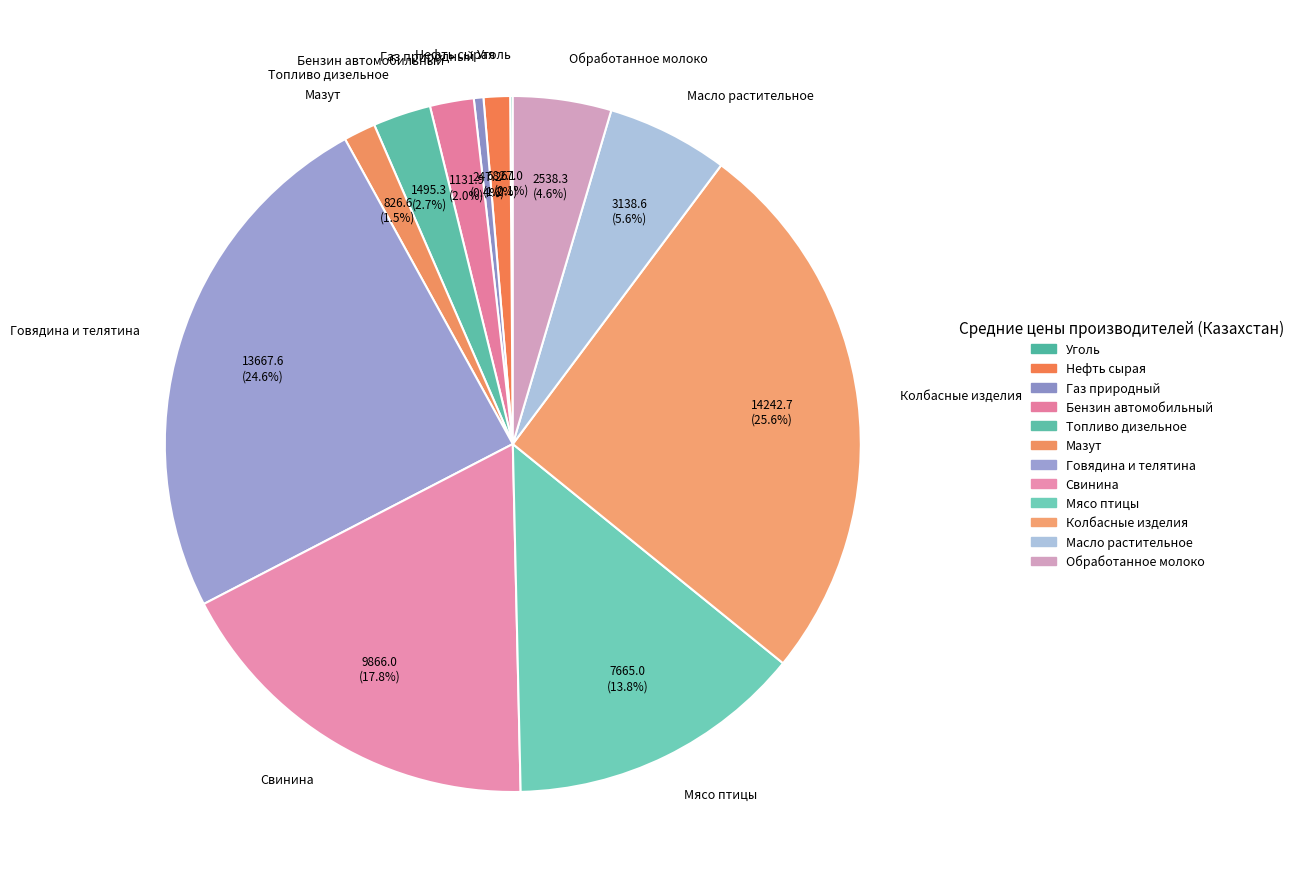

Which has a higher value, Бензин автомобильный or Свинина?

Свинина